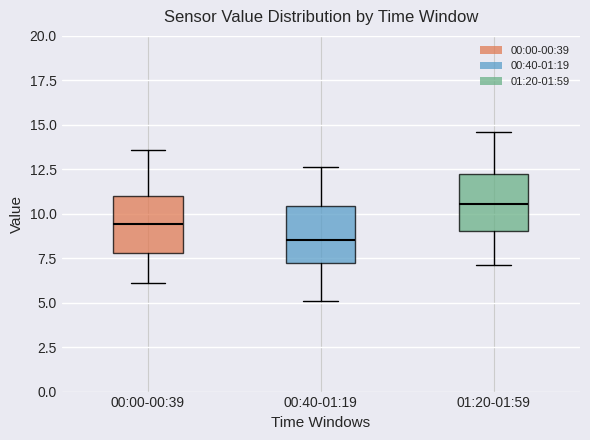

Which box's median line is the lowest?

00:40-01:19